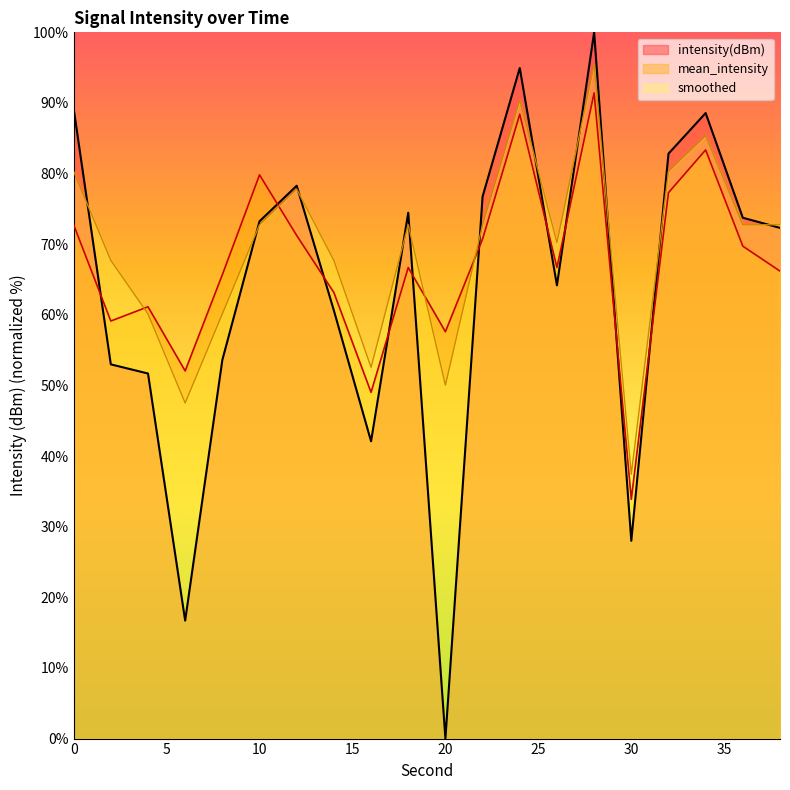

Read the intensity(dBm) value at 26.

64.2